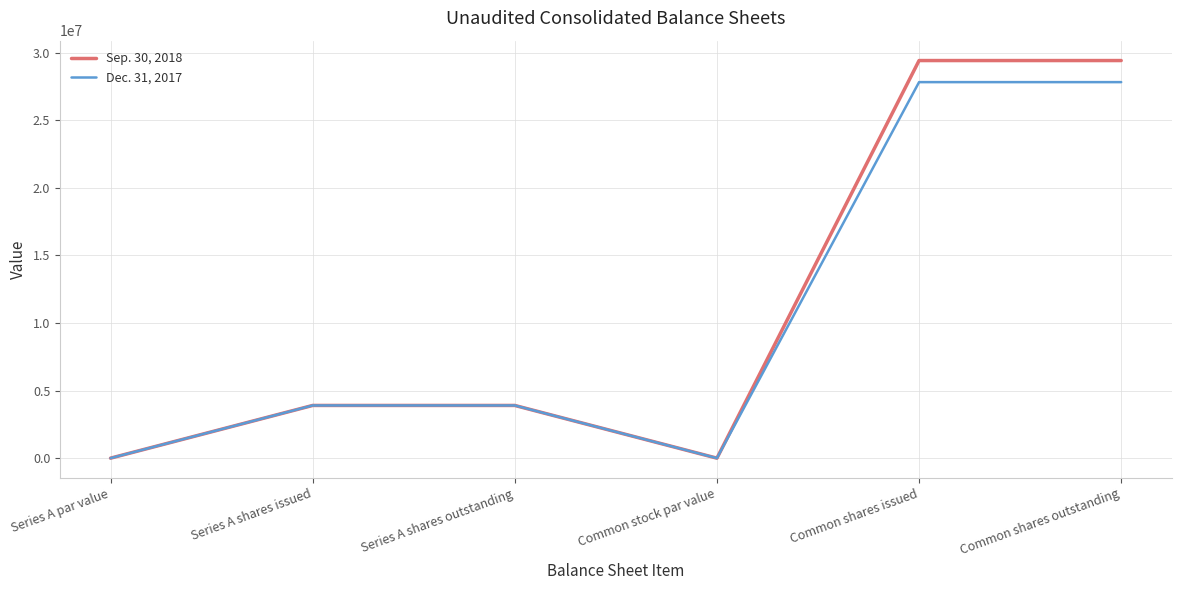

True or false: Sep. 30, 2018 has a value of 0 at Series A par value.

True